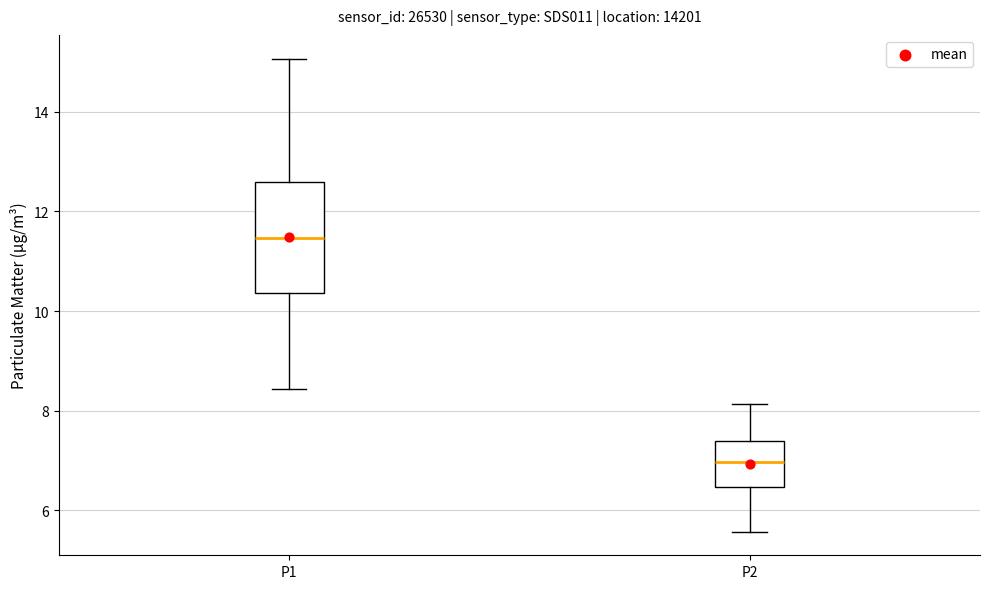

Which box's median line is the lowest?

P2